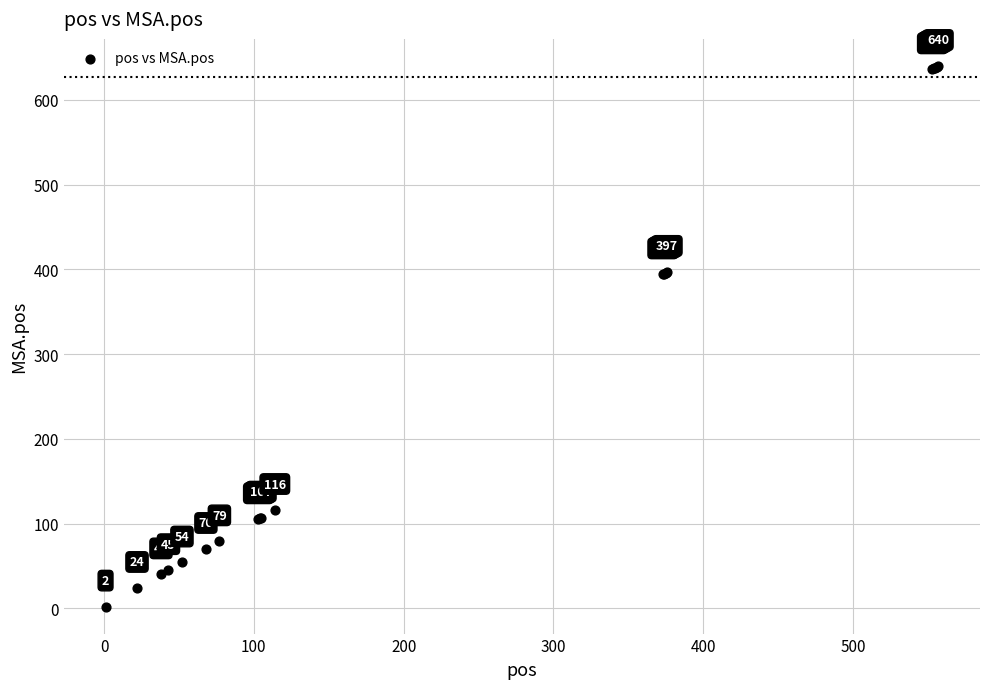

What Y value in the scatter plot is closest to 321?

394